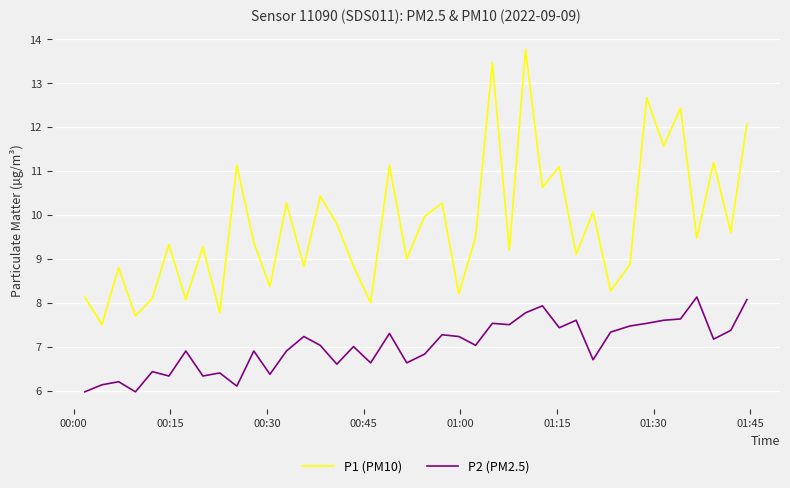

What is the difference between the maximum and second lowest values in the P2 (PM2.5) series?

2.2